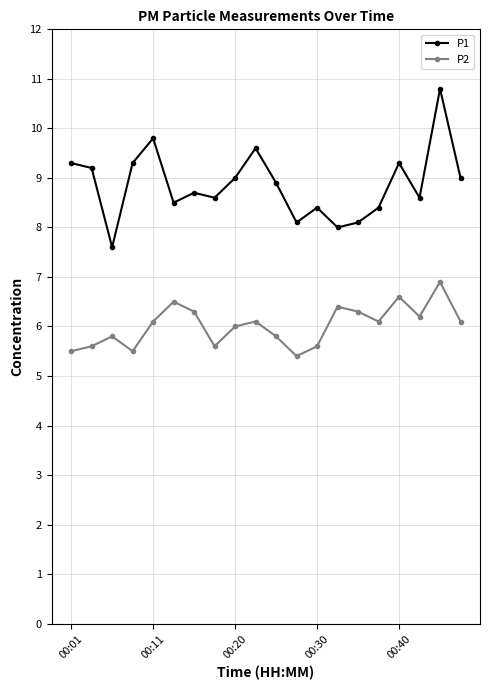

How many categories are shown in the chart?

20